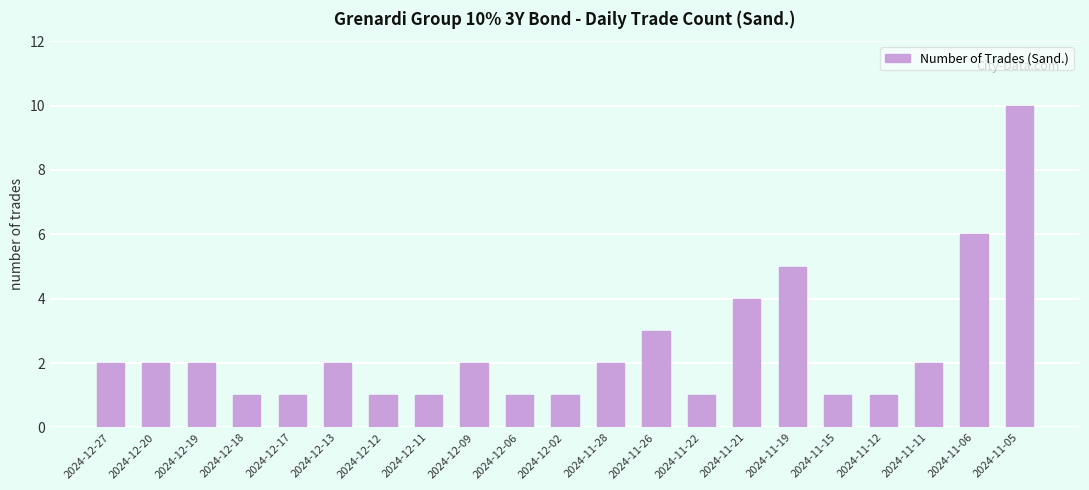

What is the greatest value displayed?

10